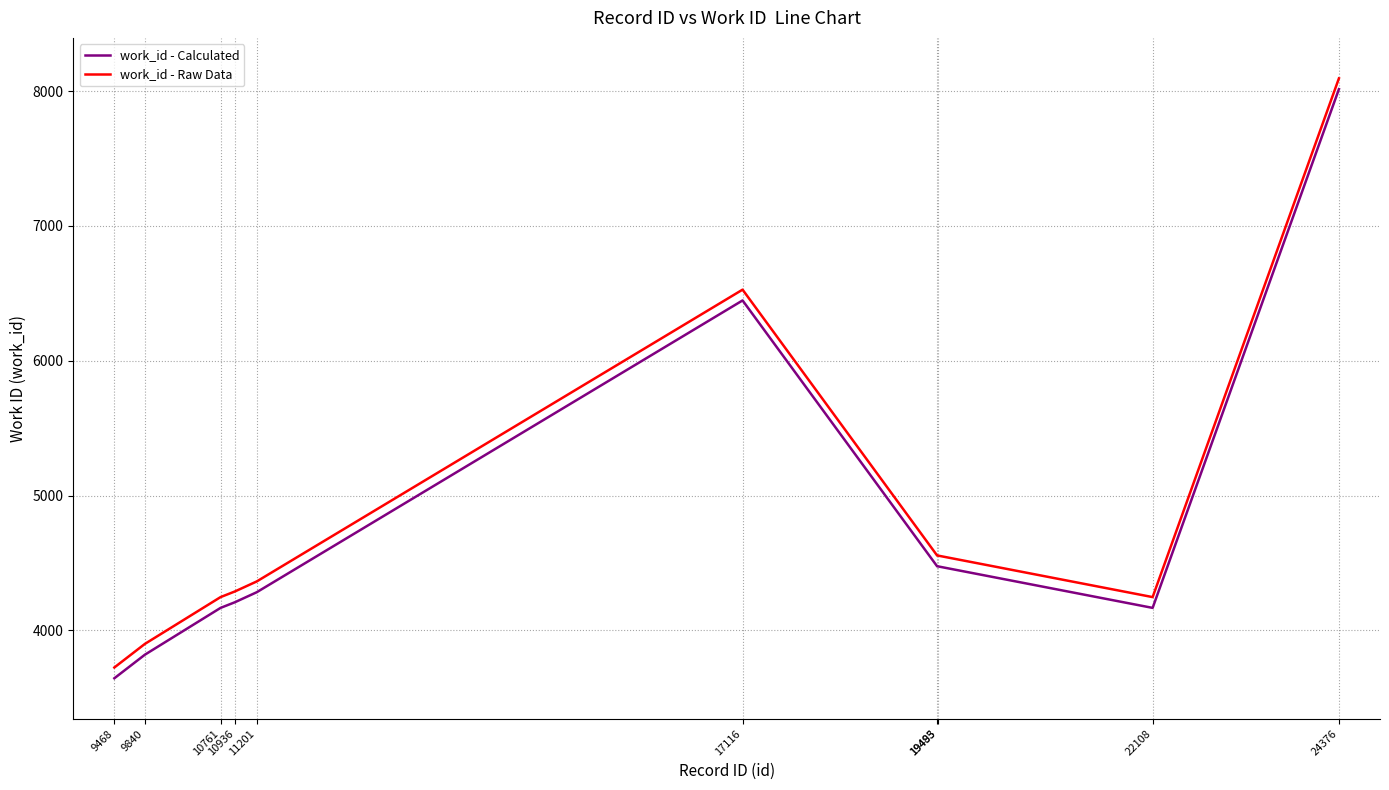

True or false: work_id - Calculated and work_id - Raw Data cross at least once.

False